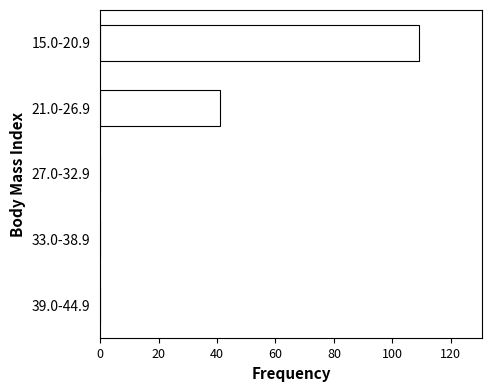

Reading top to bottom, what are all the values shown in this chart?

15.0-20.9=109	21.0-26.9=41	27.0-32.9=0	33.0-38.9=0	39.0-44.9=0